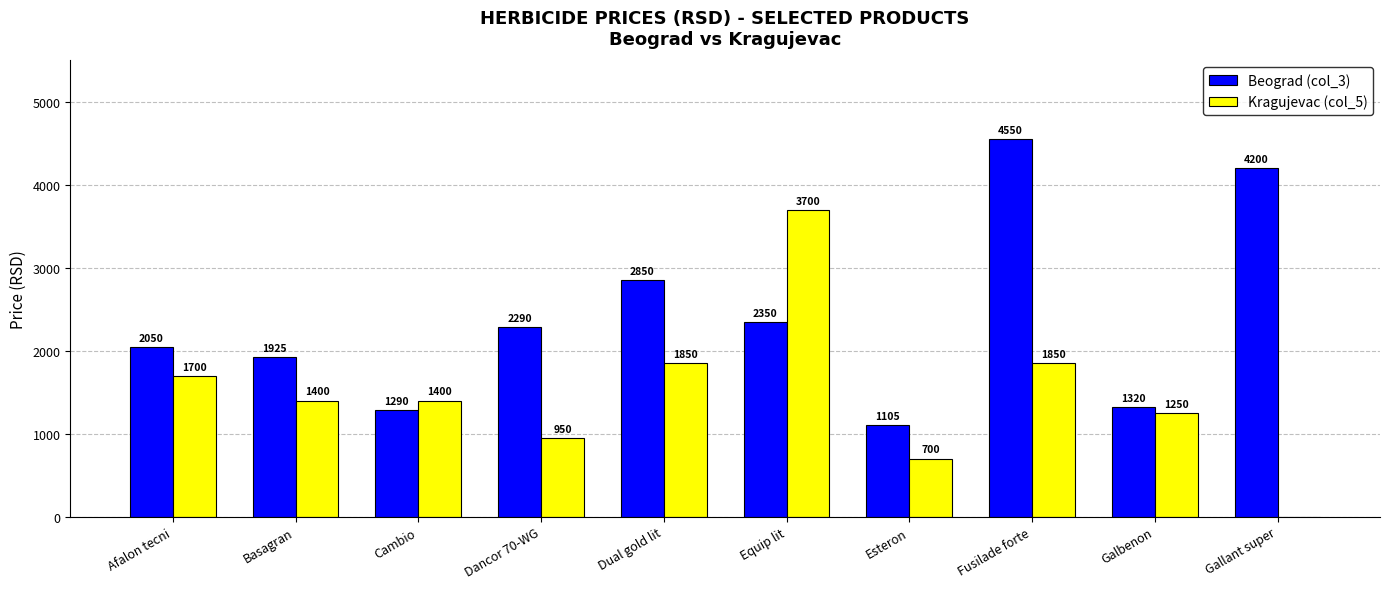

What is the approximate value of Kragujevac (col_5) at Afalon tecni, to the nearest 10?

1700